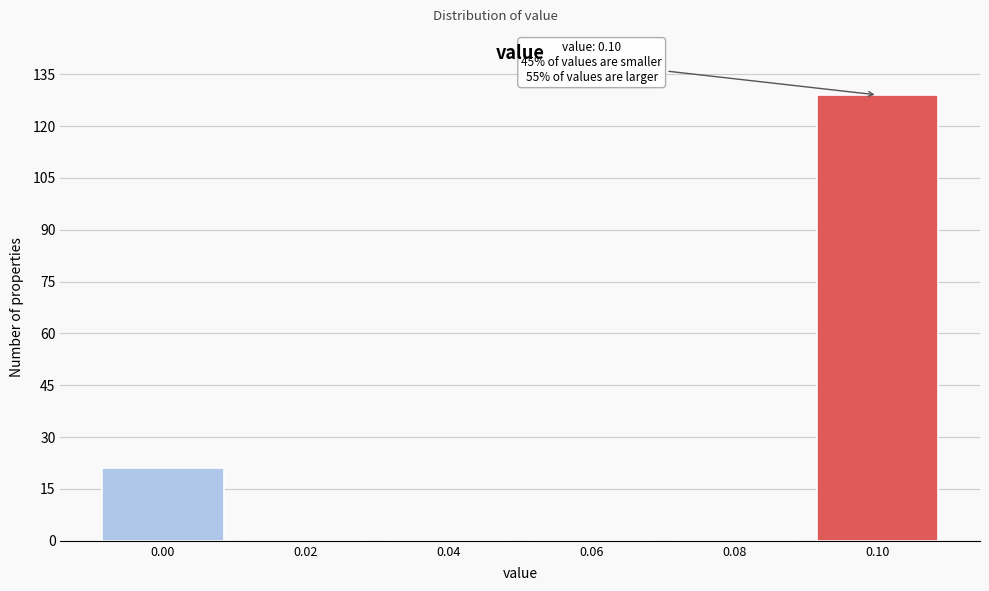

Reading right to left, list all the values displayed in this chart.

0.10=129	0.08=0	0.06=0	0.04=0	0.02=0	0.00=21